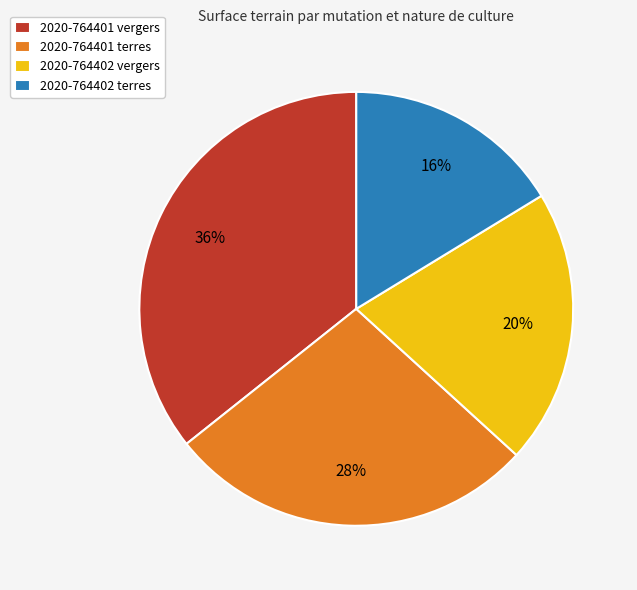

To the nearest percent, what portion does 2020-764402 terres represent?

16%